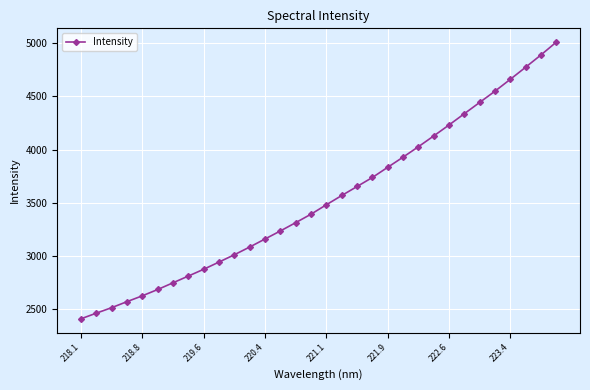

How many values are below 3481?

16